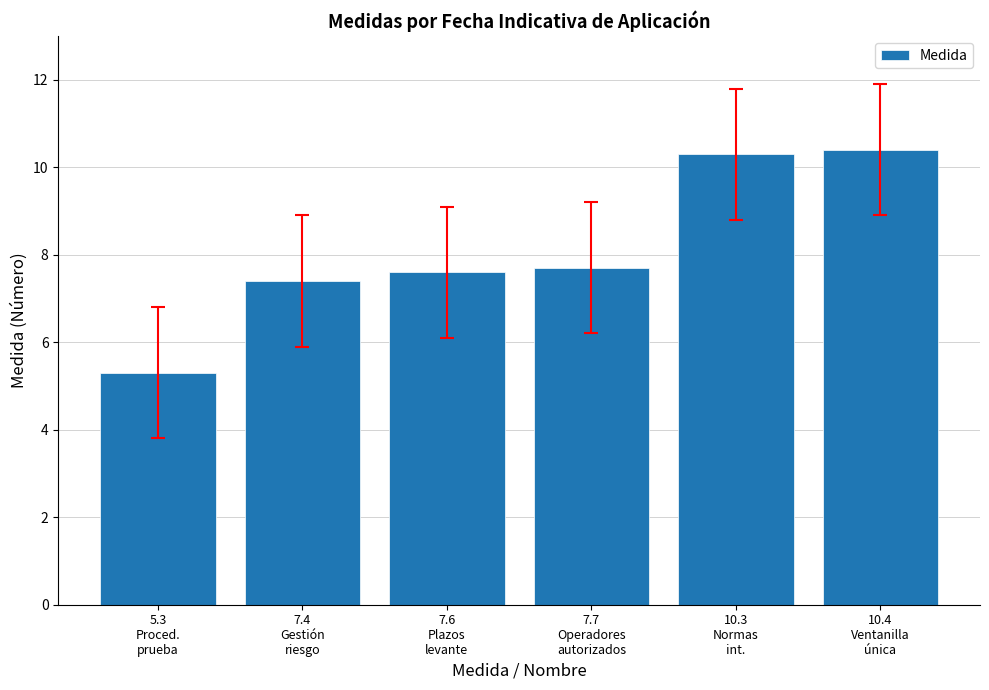

True or false: the data shows 3.6 at 10.3
Normas
int..

False